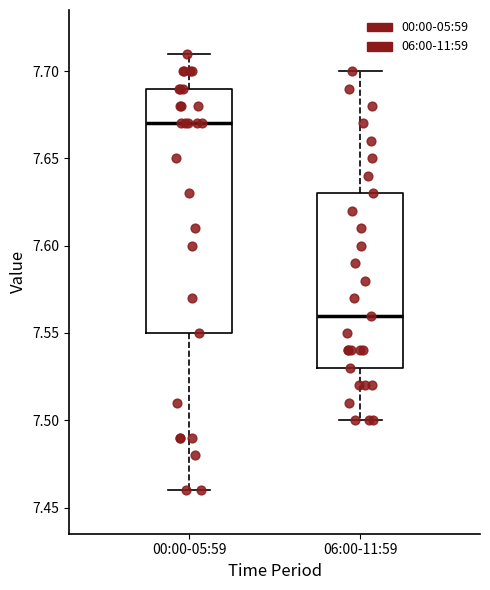

Reading left to right, read every box against the y-axis: the position of its median line, the range the box covers, and the ends of its whiskers. The values are not printed on the chart, so give them approximately, as read against the axis.

00:00-05:59: median 7.67, box 7.55 to 7.69, whiskers 7.46 to 7.71
06:00-11:59: median 7.56, box 7.53 to 7.63, whiskers 7.50 to 7.70